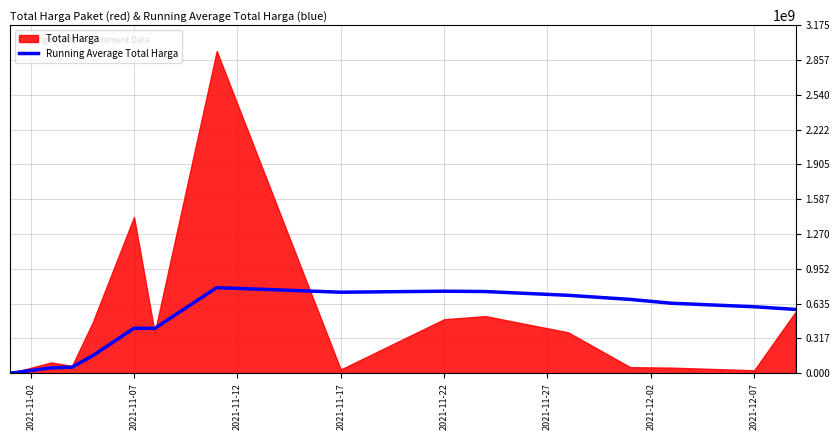

The value of Running Average Total Harga at 2021-12-07 is 606609972. True or false?

True